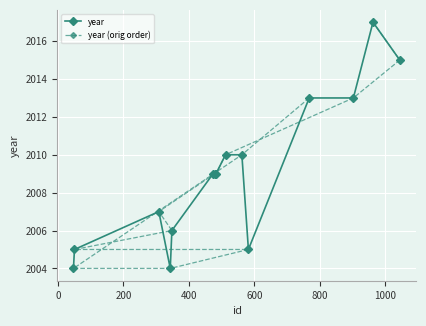

Is this an area chart (filled region under the line)?

No